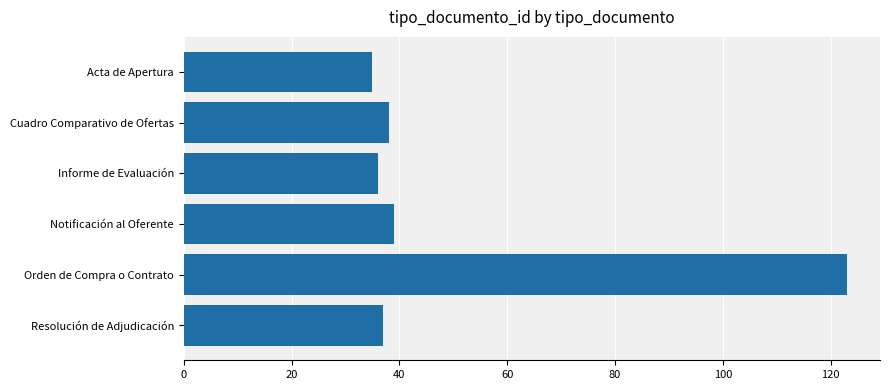

The chart shows a value of 8 at Informe de Evaluación. True or false?

False